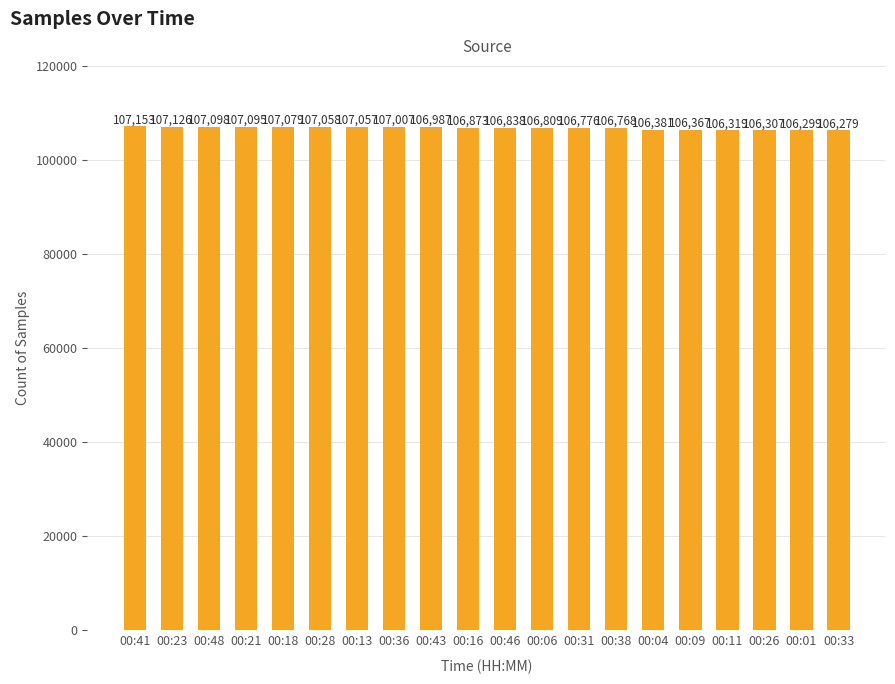

Does the chart contain stacked bars?

No